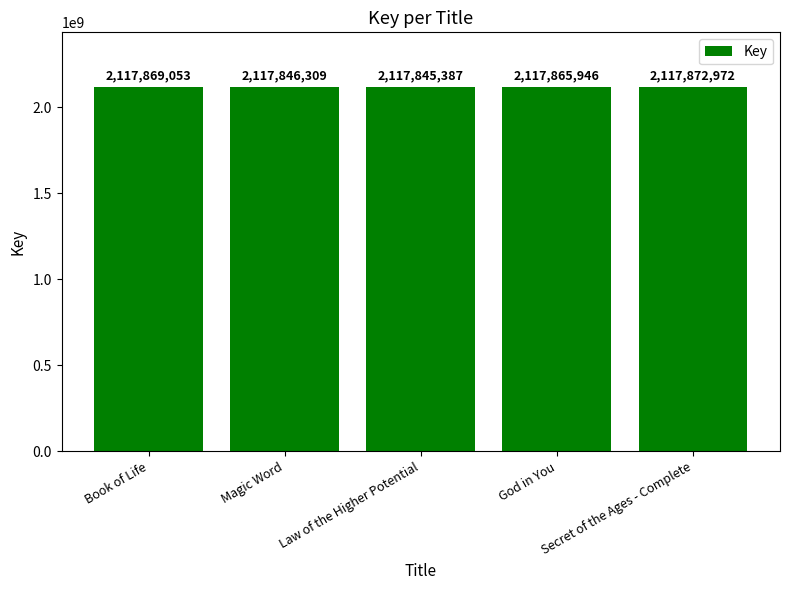

Reading left to right, what are all the values shown in this chart?

Book of Life=2117869053	Magic Word=2117846309	Law of the Higher Potential=2117845387	God in You=2117865946	Secret of the Ages - Complete=2117872972